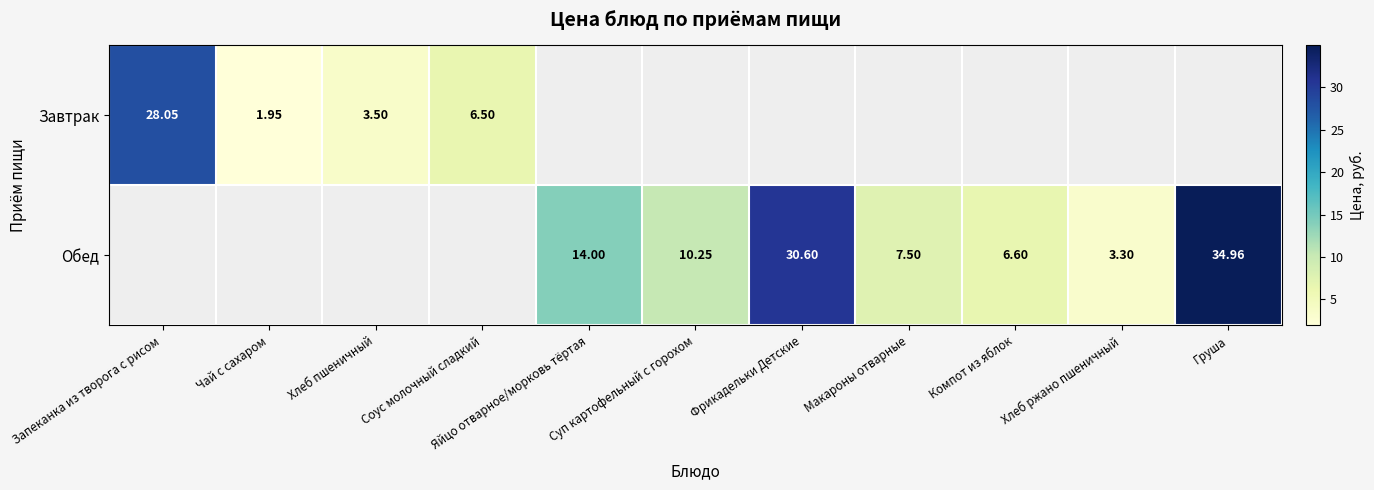

Is the value of Обед at Суп картофельный с горохом greater than the value of Завтрак at Чай с сахаром?

Yes